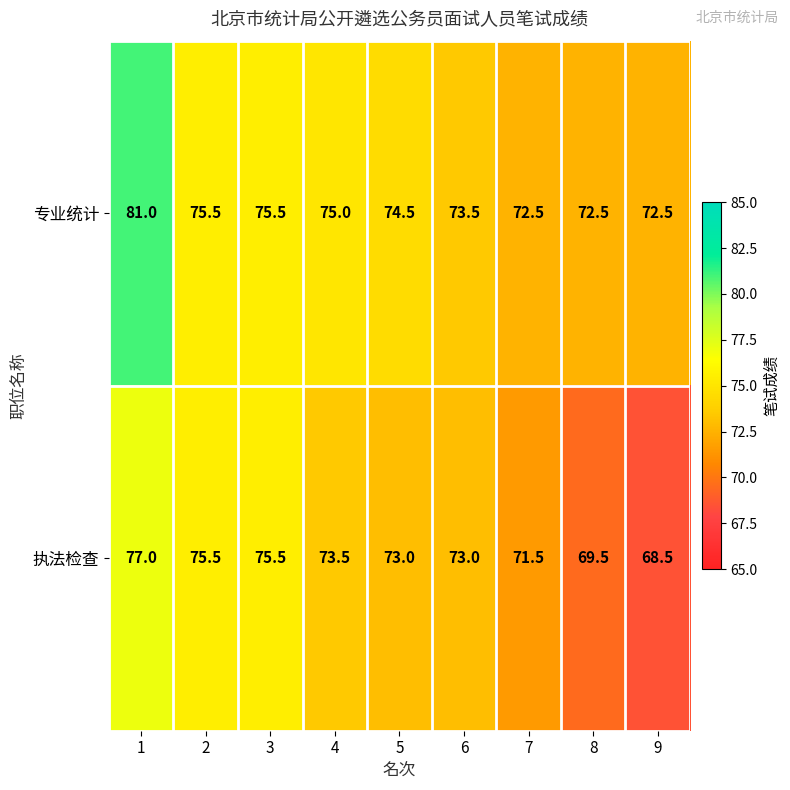

Reading right to left, list all the values displayed in this chart.

专业统计: 9=72.5	8=72.5	7=72.5	6=73.5	5=74.5	4=75.0	3=75.5	2=75.5	1=81.0
执法检查: 9=68.5	8=69.5	7=71.5	6=73.0	5=73.0	4=73.5	3=75.5	2=75.5	1=77.0